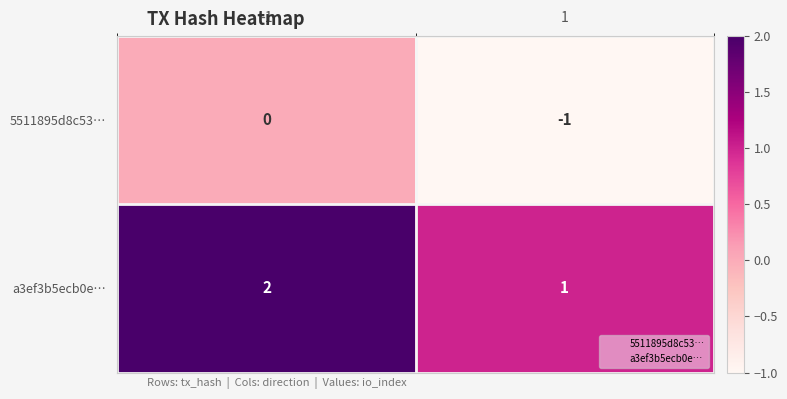

List the labels in order of 5511895d8c53… value, largest first.

-1, 1